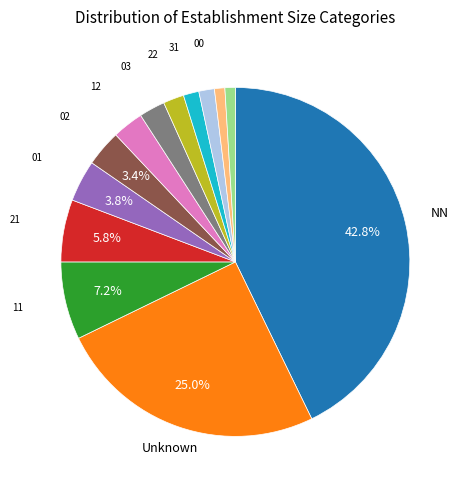

Is there a majority slice in this chart?

No